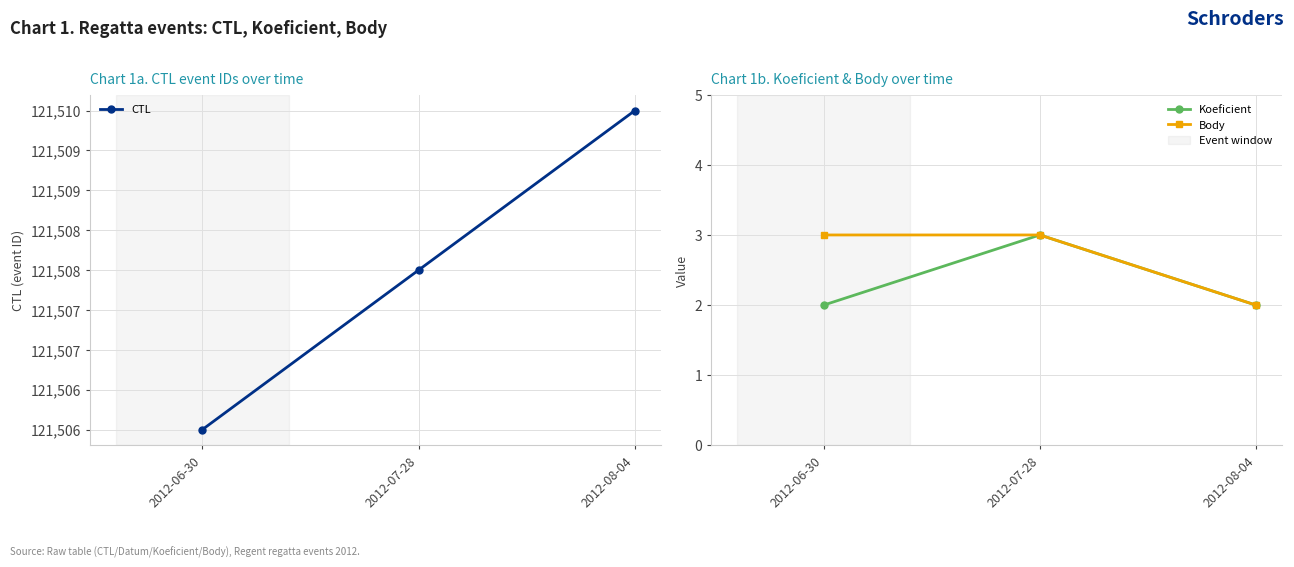

What is the spread (max minus min) of values at 2012-08-04?

121508